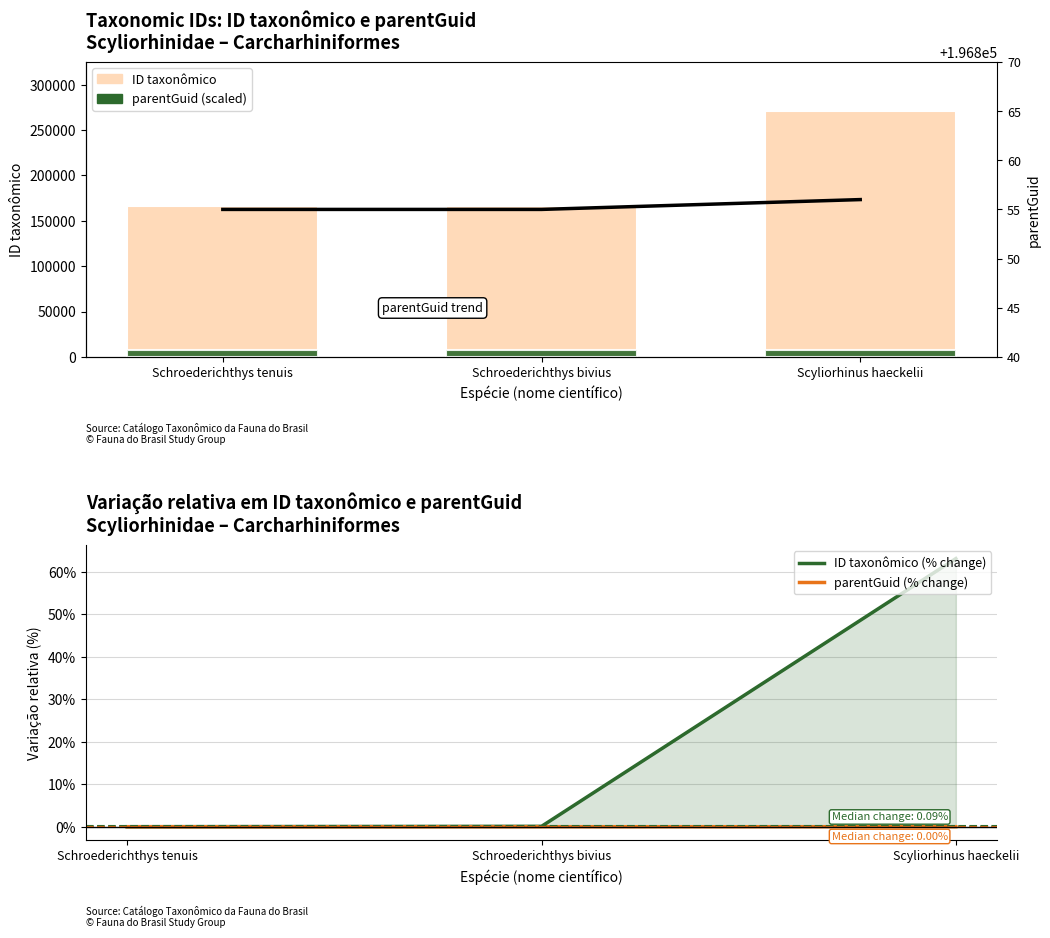

How many groups of bars are there?

3